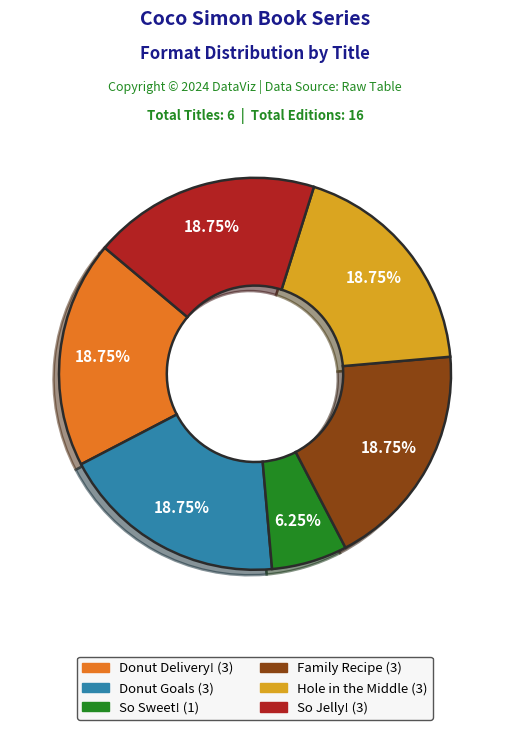

Does any single category account for the majority?

No